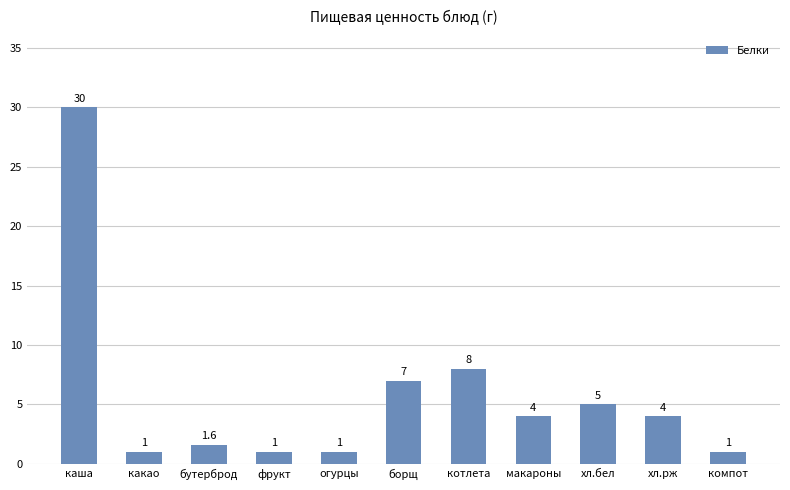

How many categories are shown in the chart?

11